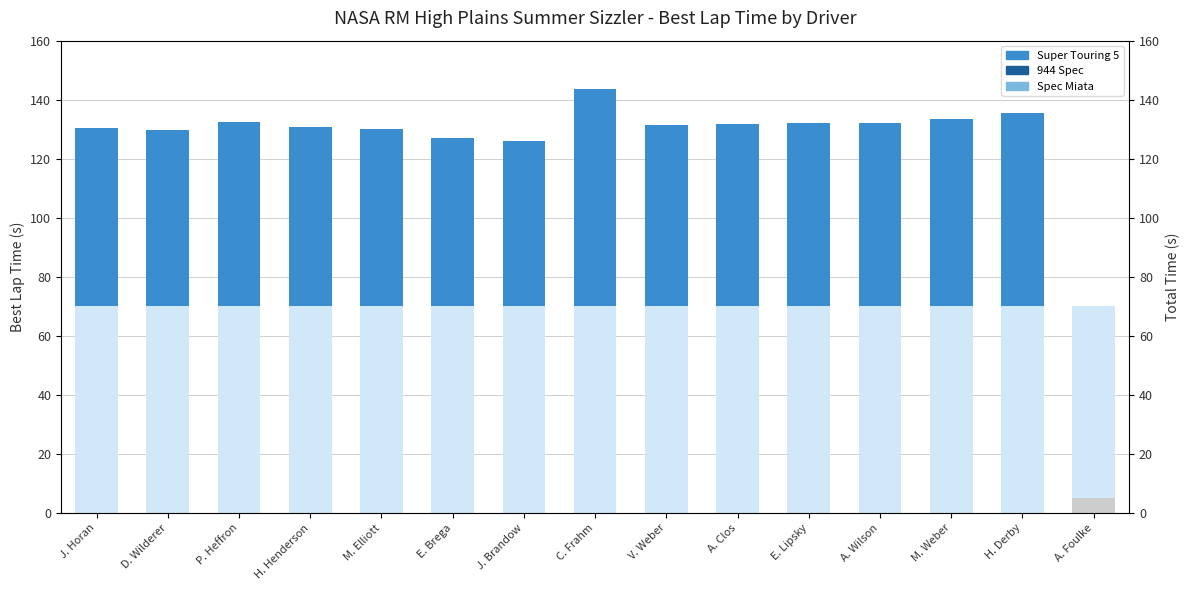

Which has a higher value, E. Lipsky or A. Foulke?

E. Lipsky